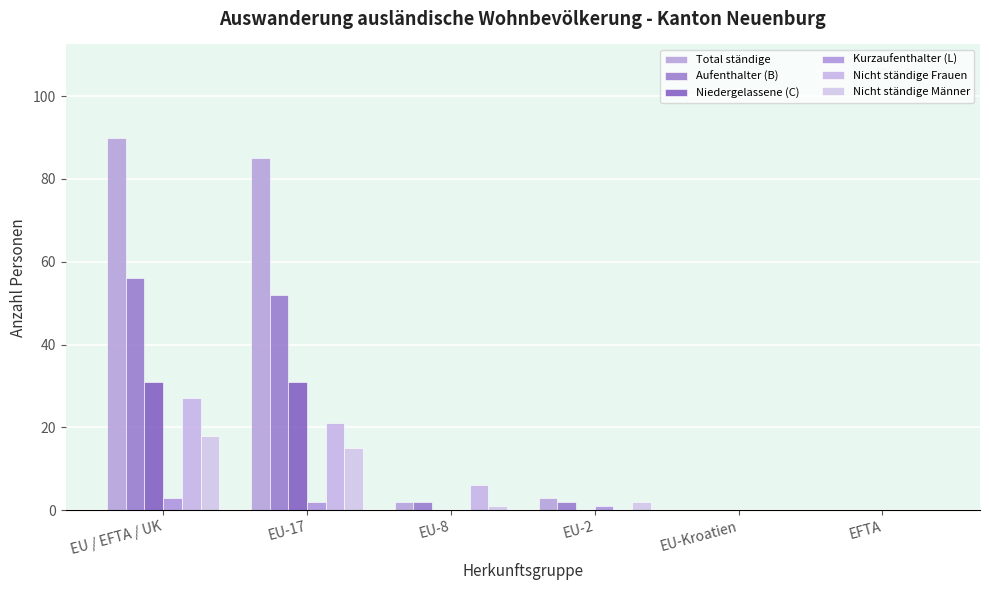

How many series are shown in this chart?

6